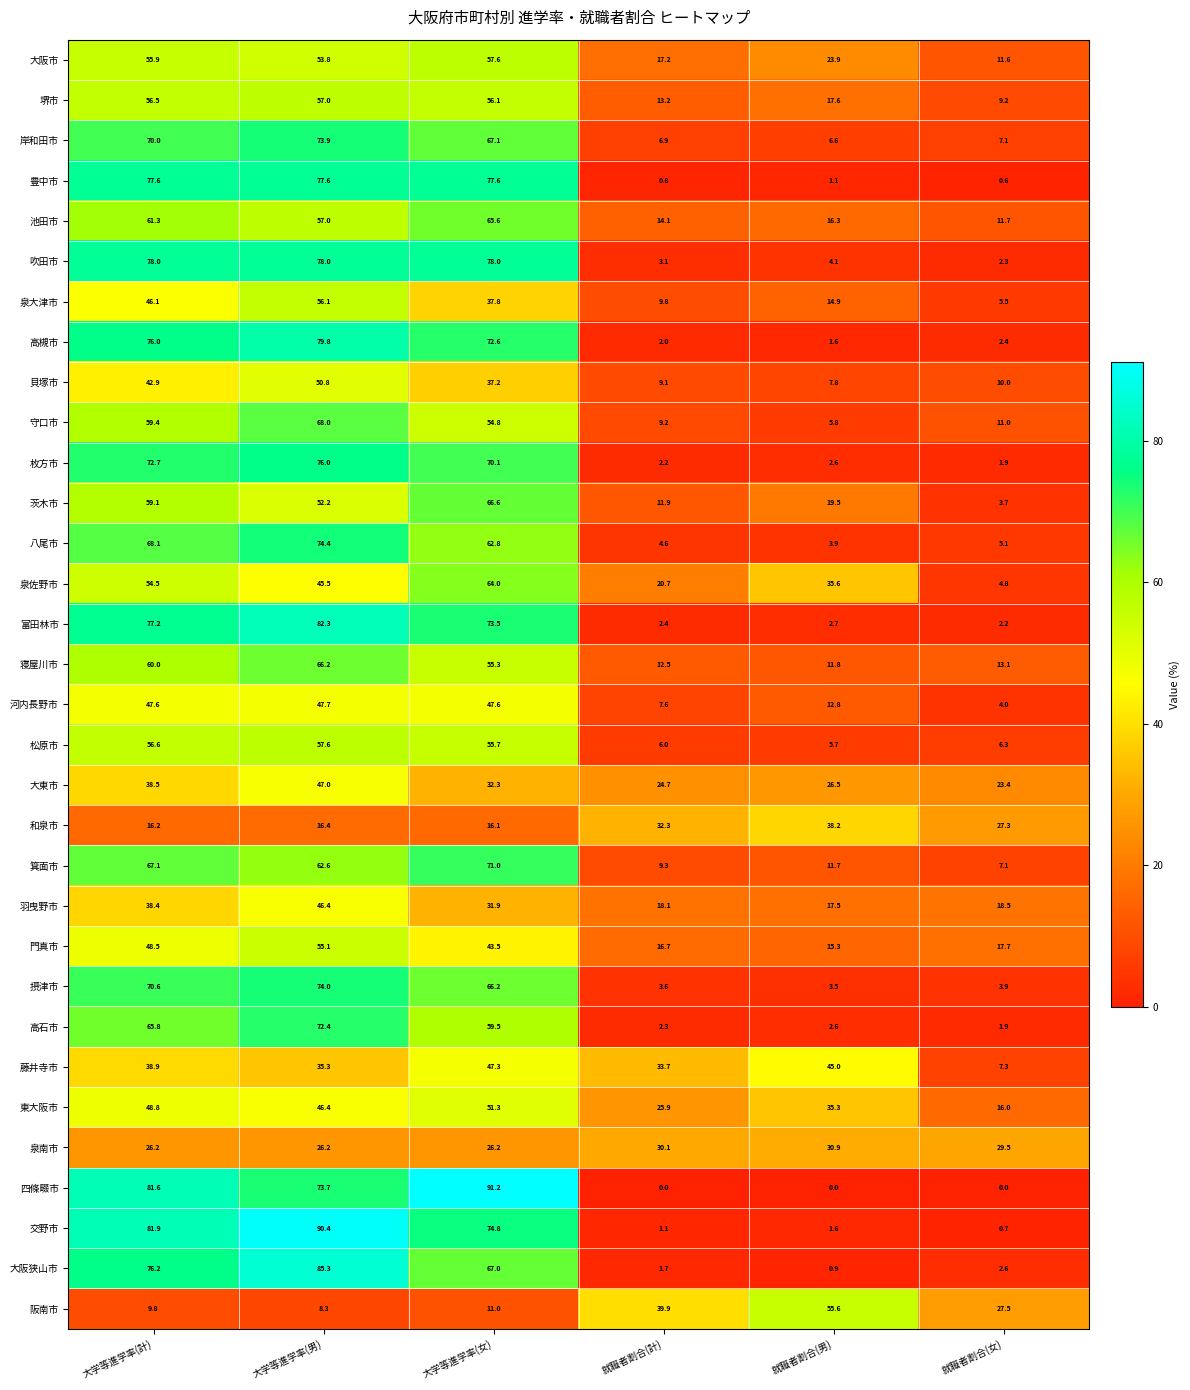

Between 大学等進学率(計) and 大学等進学率(女), which series saw the biggest shift?

四條畷市